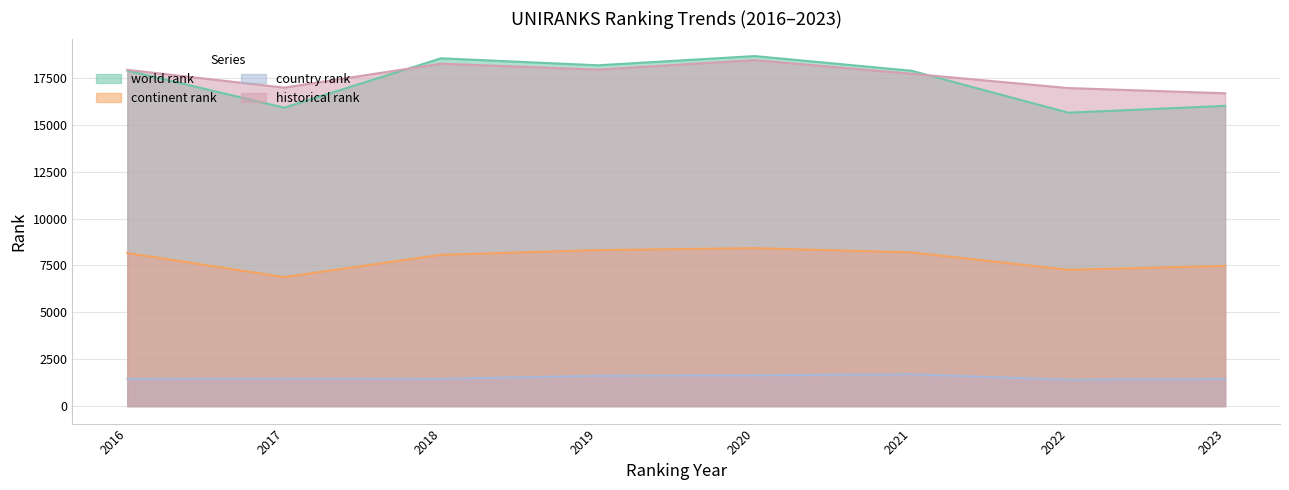

What is the smallest value displayed?

1407.0